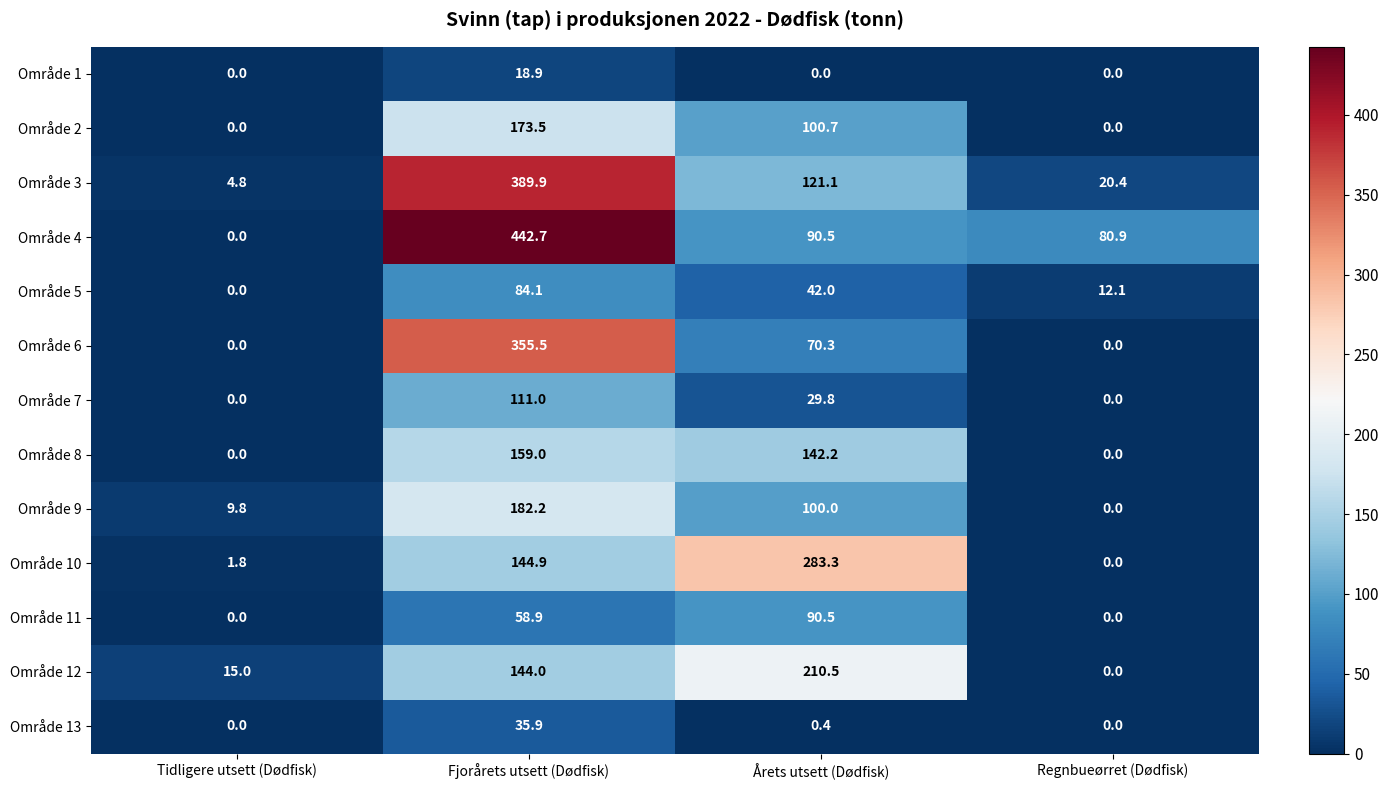

Which label corresponds to the largest value in the chart?

Fjorårets utsett (Dødfisk)